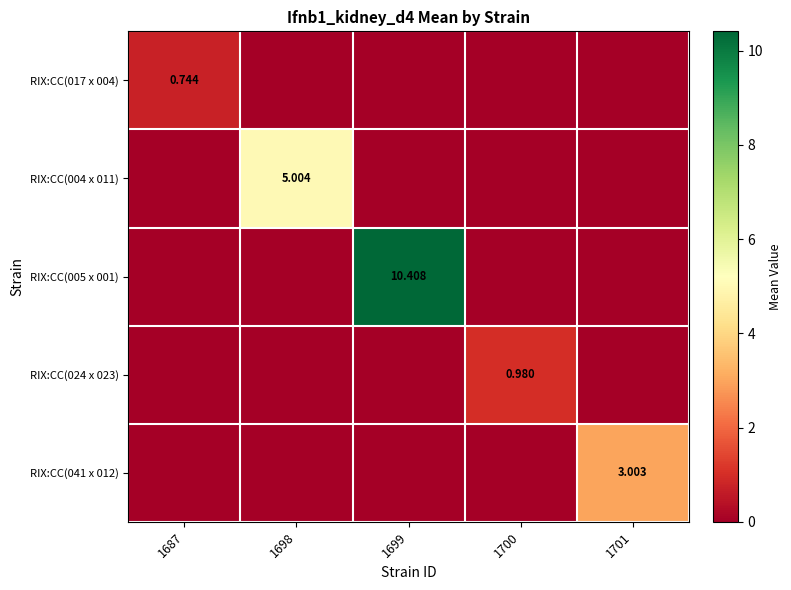

Rank the series by their maximum value, from lowest to highest.

RIX:CC(017 x 004), RIX:CC(024 x 023), RIX:CC(041 x 012), RIX:CC(004 x 011), RIX:CC(005 x 001)